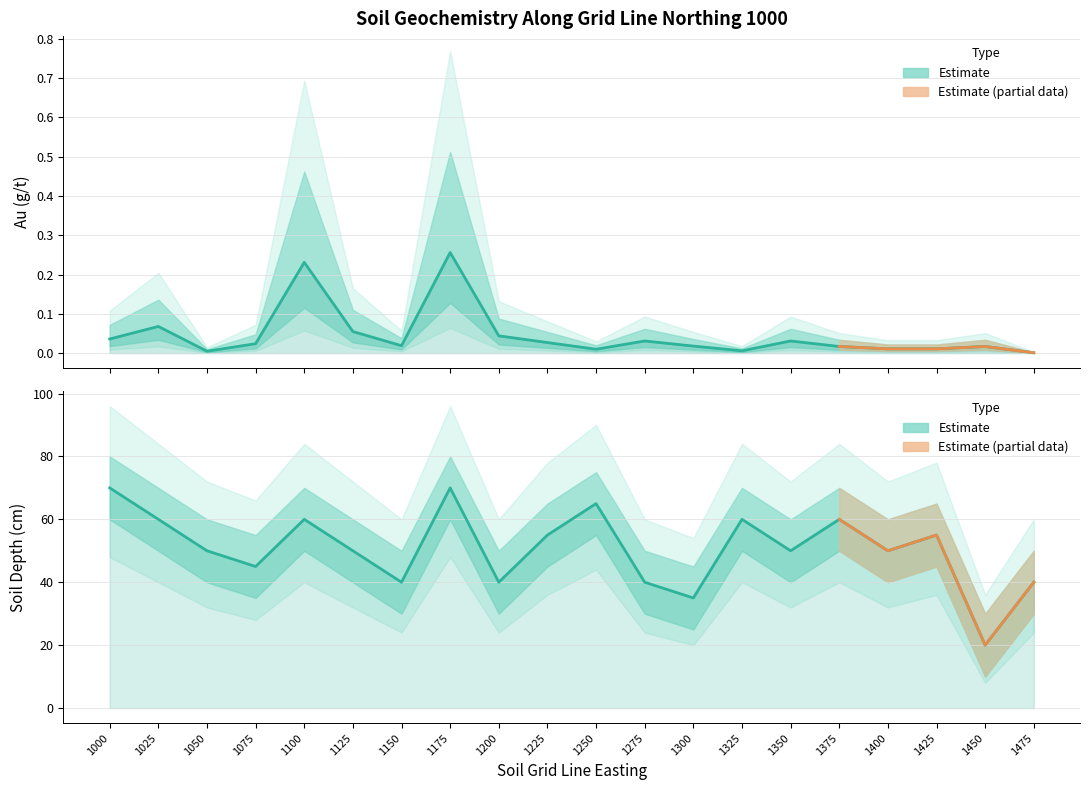

Where is the first local maximum for Au_lower?

1025